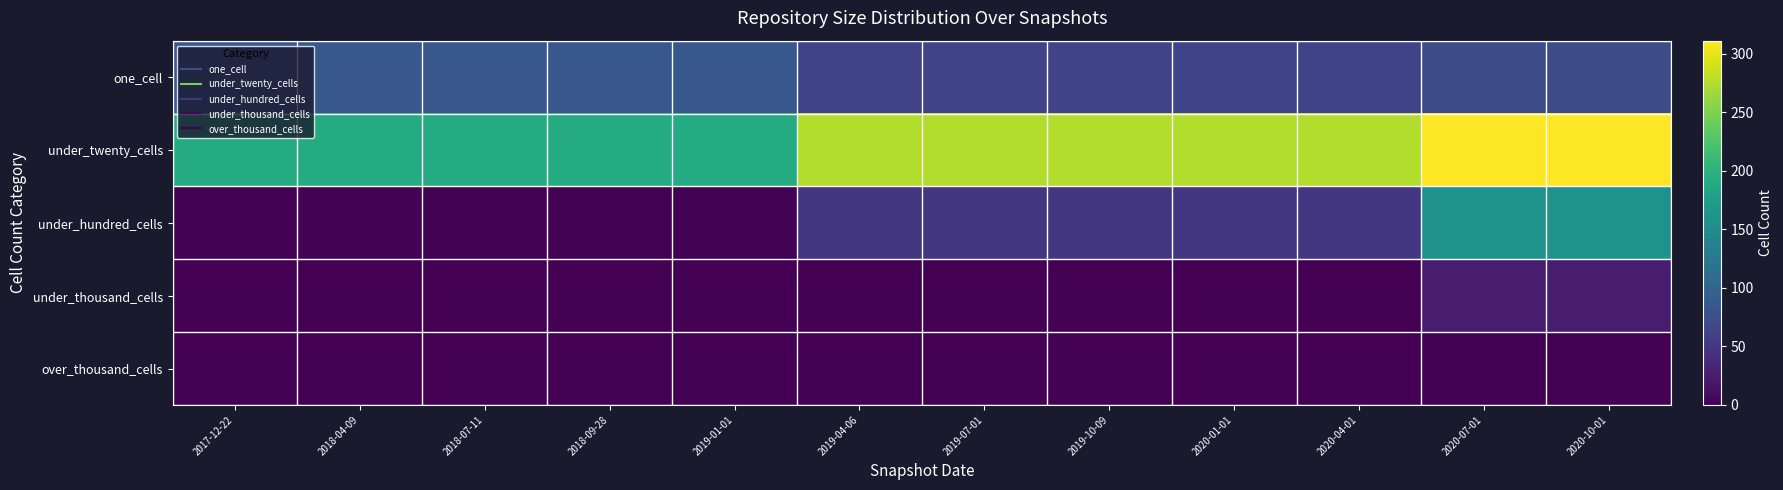

What is the greatest value displayed?

311